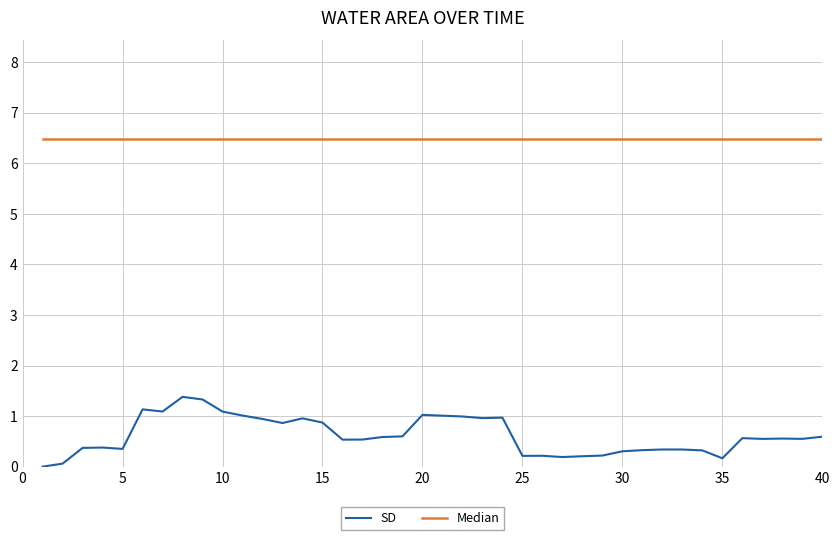

True or false: Median and SD intersect in this chart.

False